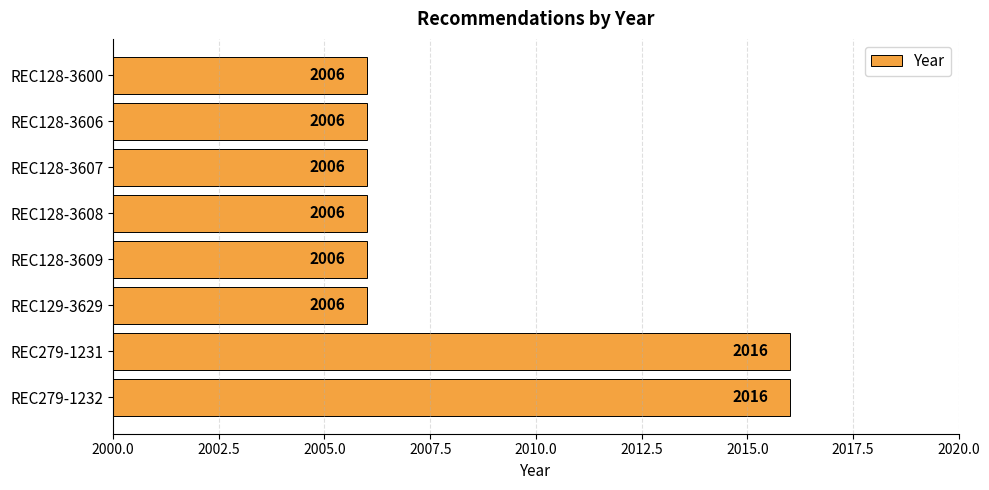

What is the smallest value displayed?

2006